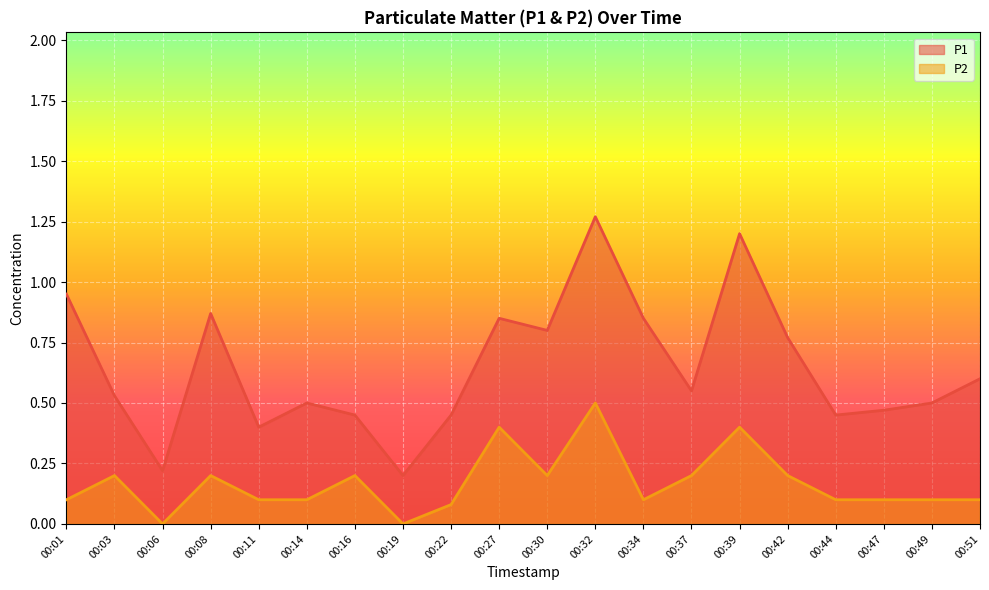

True or false: P1 and P2 cross at least once.

False